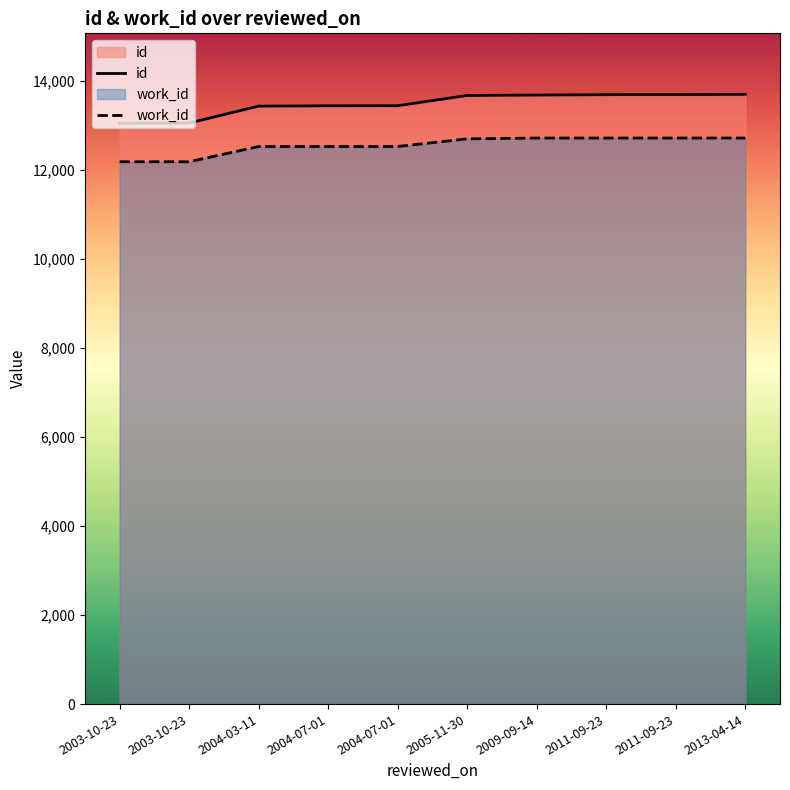

What is the total value across all series at 2011-09-23?

26415.0